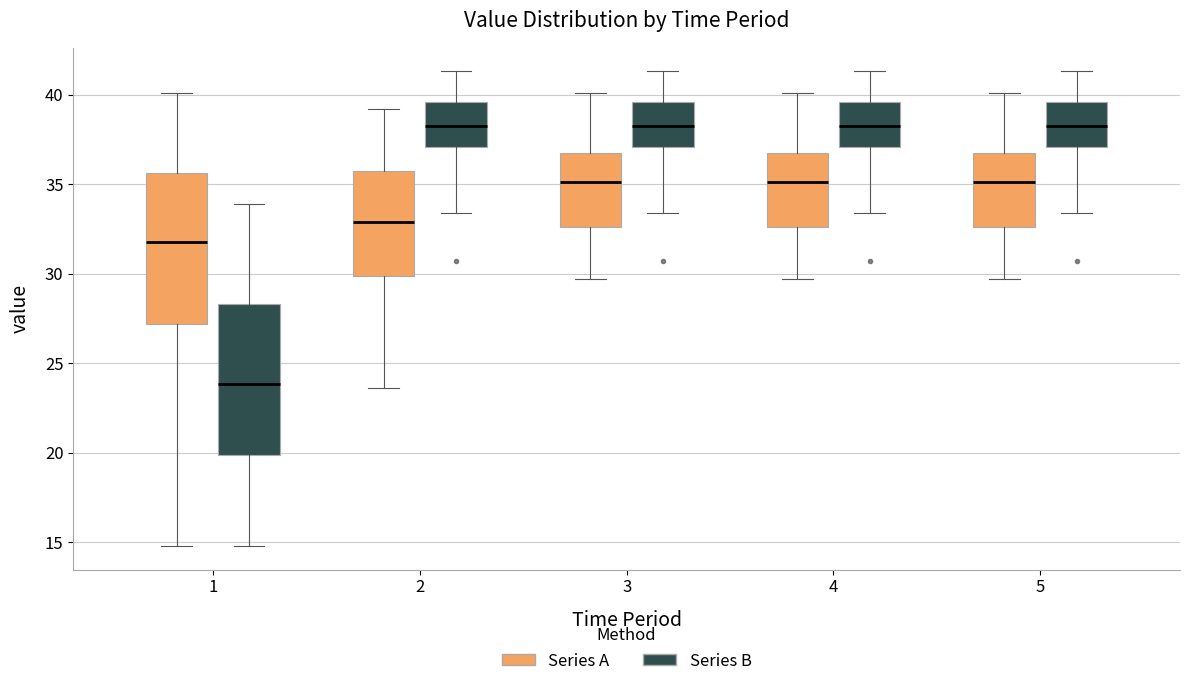

Where does the median line of the box for 2 (Series B) sit on the y-axis? The values are not printed on the chart, so give them approximately, as read against the axis.

38.5